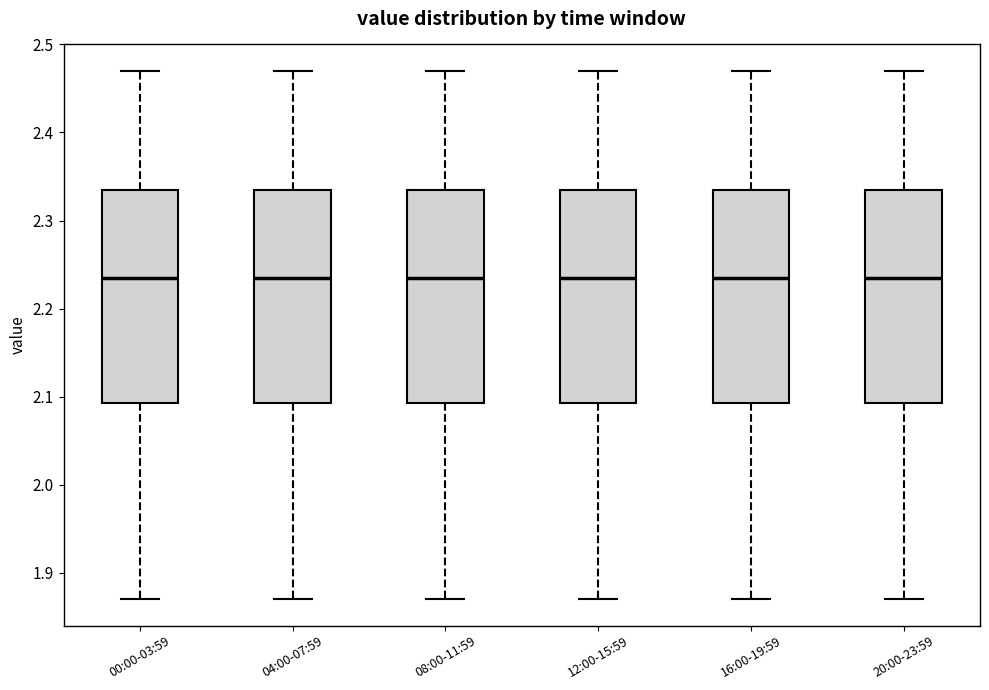

Reading left to right, read every box against the y-axis: the position of its median line, the range the box covers, and the ends of its whiskers. The values are not printed on the chart, so give them approximately, as read against the axis.

00:00-03:59: median 2.24, box 2.09 to 2.34, whiskers 1.87 to 2.47
04:00-07:59: median 2.24, box 2.09 to 2.34, whiskers 1.87 to 2.47
08:00-11:59: median 2.24, box 2.09 to 2.34, whiskers 1.87 to 2.47
12:00-15:59: median 2.24, box 2.09 to 2.34, whiskers 1.87 to 2.47
16:00-19:59: median 2.24, box 2.09 to 2.34, whiskers 1.87 to 2.47
20:00-23:59: median 2.24, box 2.09 to 2.34, whiskers 1.87 to 2.47